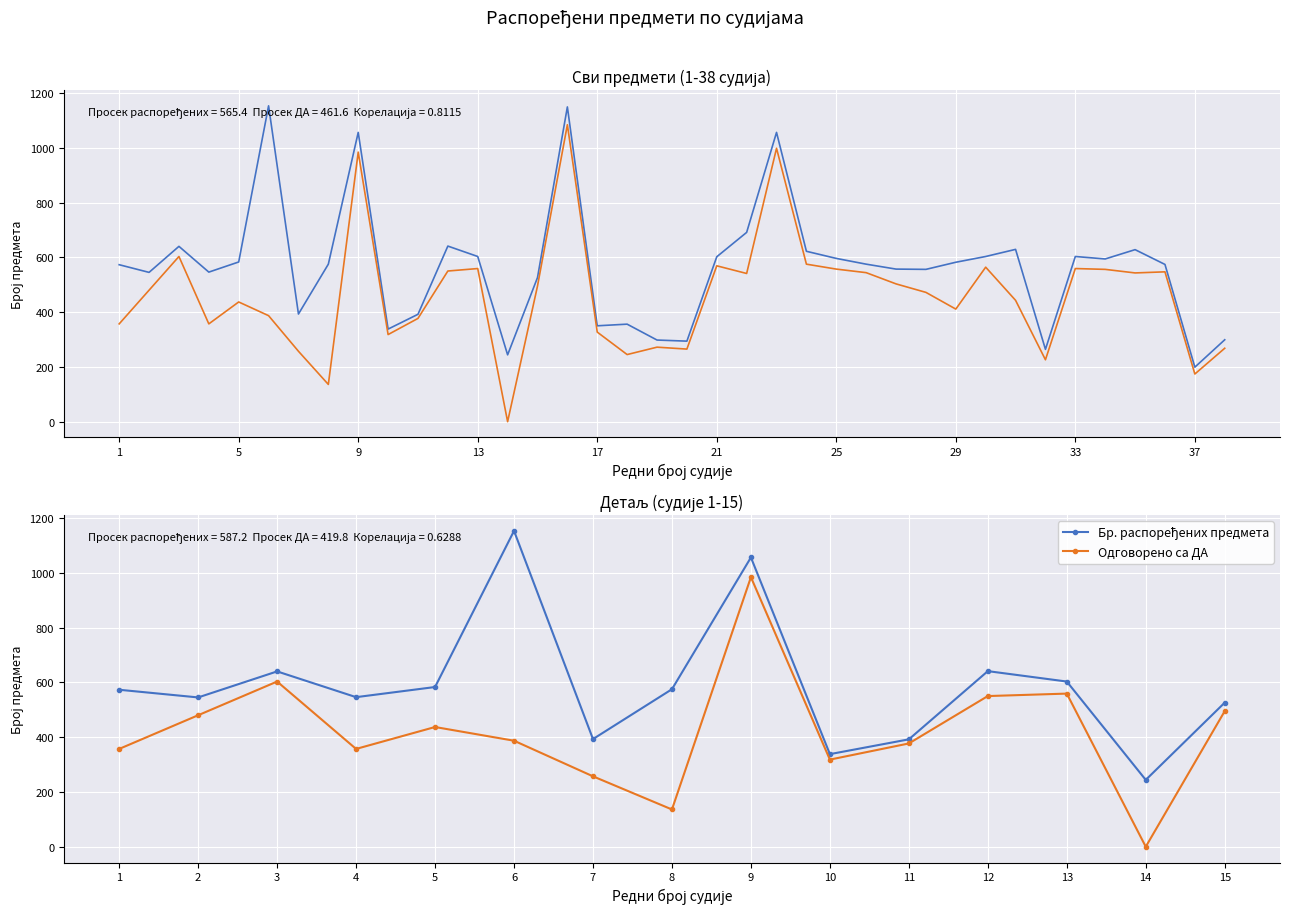

What is the value of the Одговорено са ДА point at the 6th from the left?

387